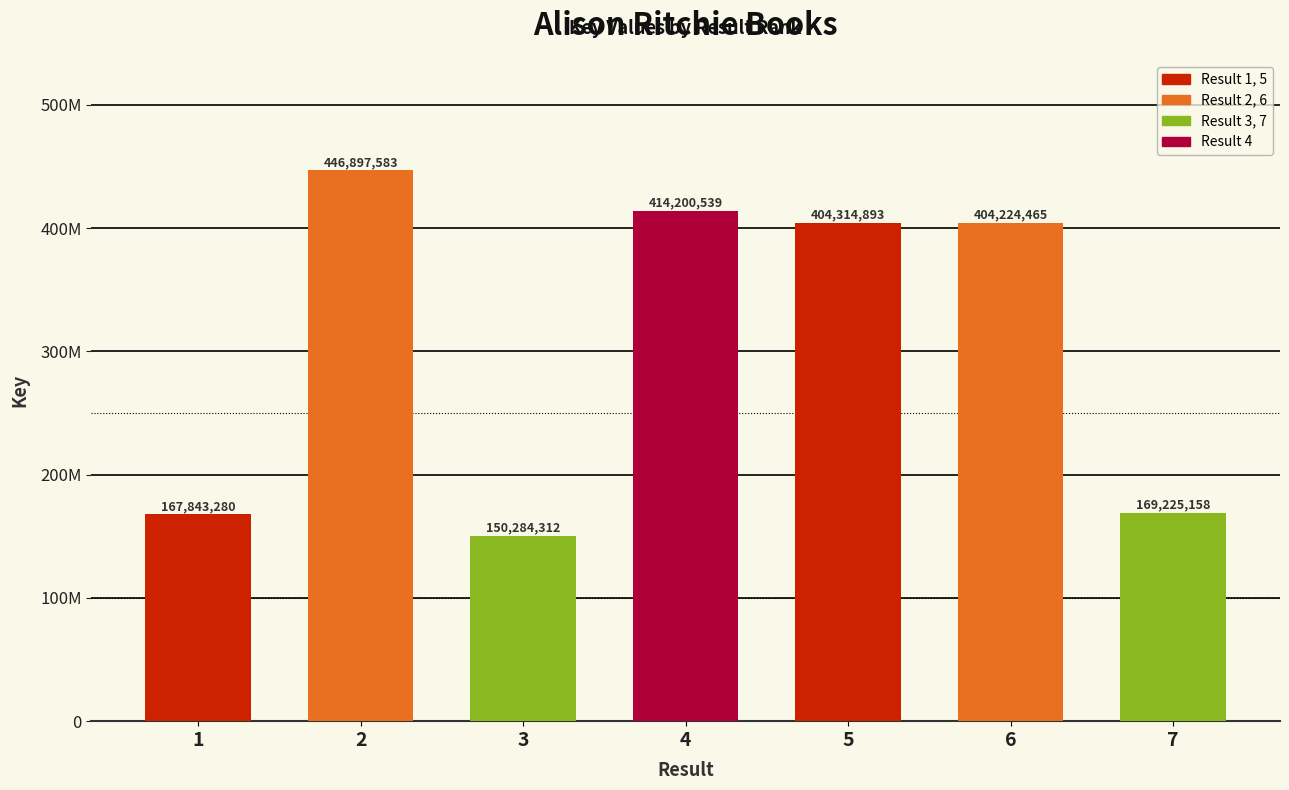

What is the difference between the values at 4 and 7?

244975381